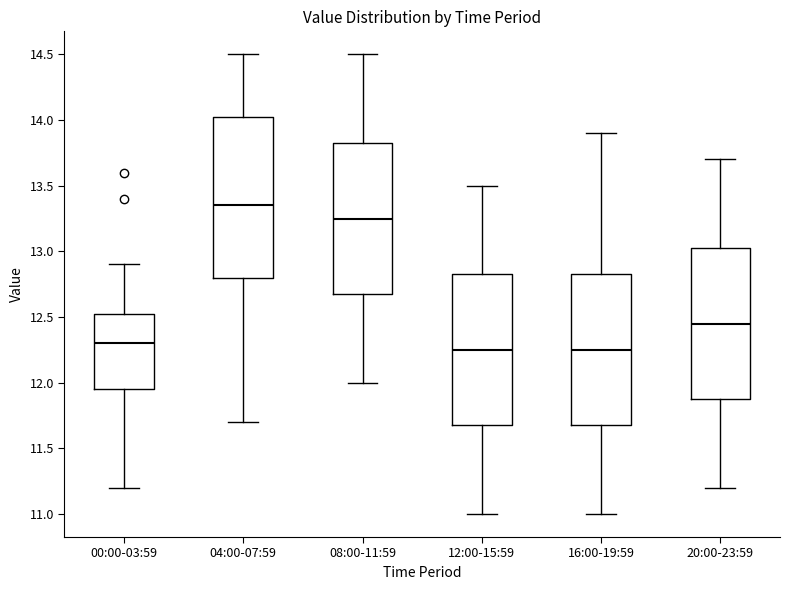

Reading left to right, transcribe this box plot: for each box, give where its median line is, the range the box spans, and where its two whiskers end, as read against the y-axis. The values are not printed on the chart, so give them approximately, as read against the axis.

00:00-03:59: median 12.30, box 11.95 to 12.55, whiskers 11.20 to 12.90
04:00-07:59: median 13.35, box 12.80 to 14.05, whiskers 11.70 to 14.50
08:00-11:59: median 13.25, box 12.70 to 13.85, whiskers 12.00 to 14.50
12:00-15:59: median 12.25, box 11.70 to 12.85, whiskers 11.00 to 13.50
16:00-19:59: median 12.25, box 11.70 to 12.85, whiskers 11.00 to 13.90
20:00-23:59: median 12.45, box 11.90 to 13.05, whiskers 11.20 to 13.70